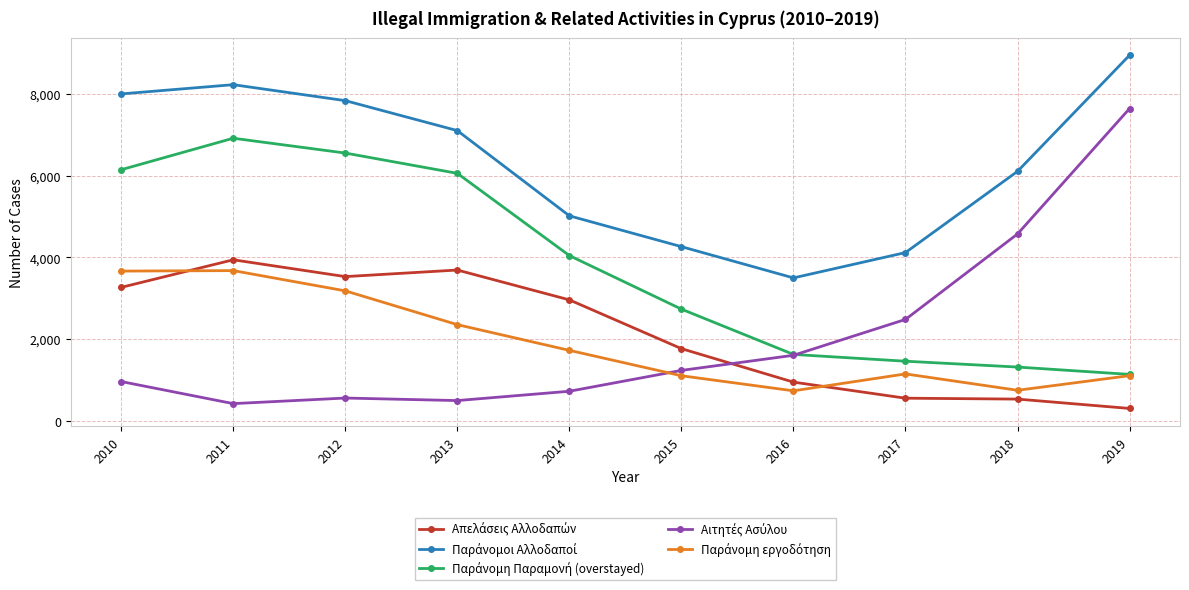

What is the spread (max minus min) of values at 2013?

6614